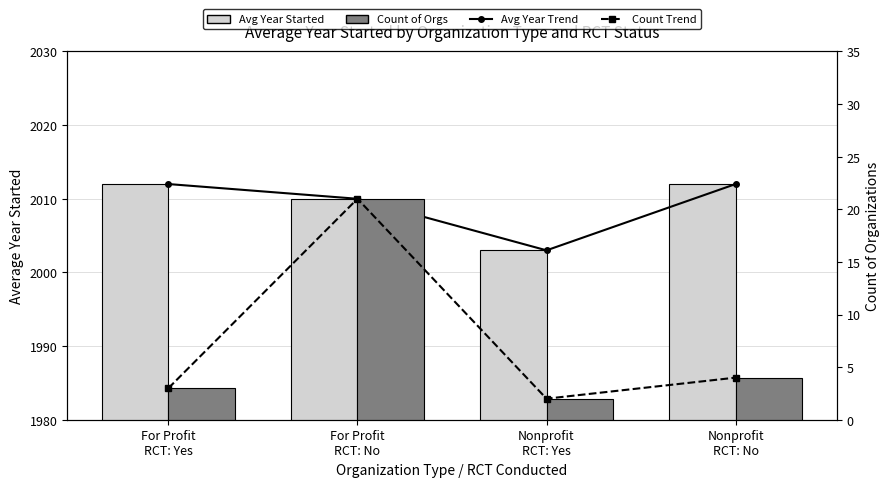

Reading left to right, extract all data points from this chart.

Avg Year Trend: 2012	2010	2003	2012
Avg Year Started: 2012	2010	2003	2012
Count Trend: 3	21	2	4
Count of Orgs: 3	21	2	4